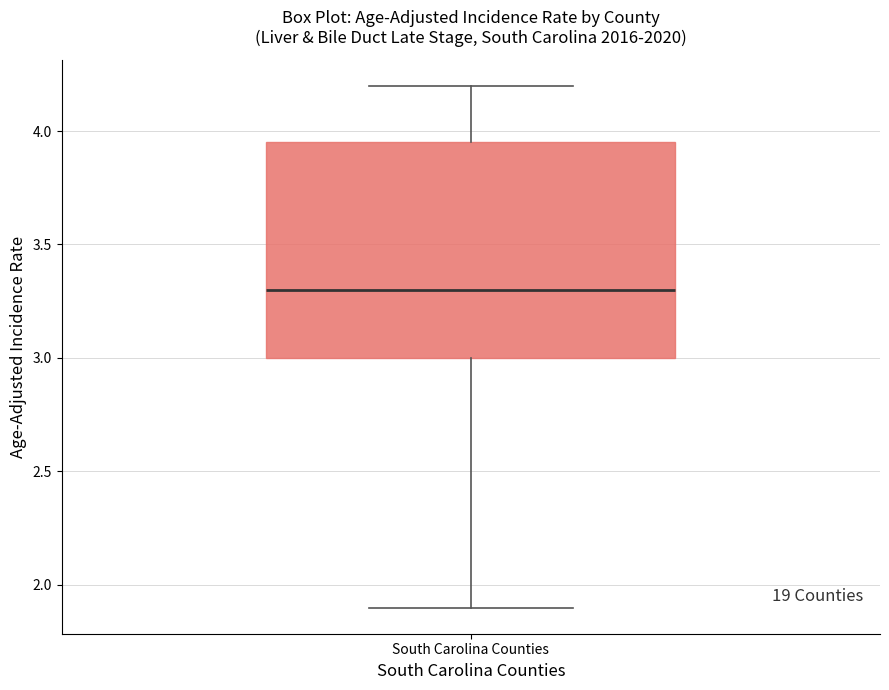

Transcribe this box plot: give where the median line is, the range the box spans, and where the two whiskers end, as read against the y-axis. The values are not printed on the chart, so give them approximately, as read against the axis.

median 3.30, box 3.00 to 3.95, whiskers 1.90 to 4.20